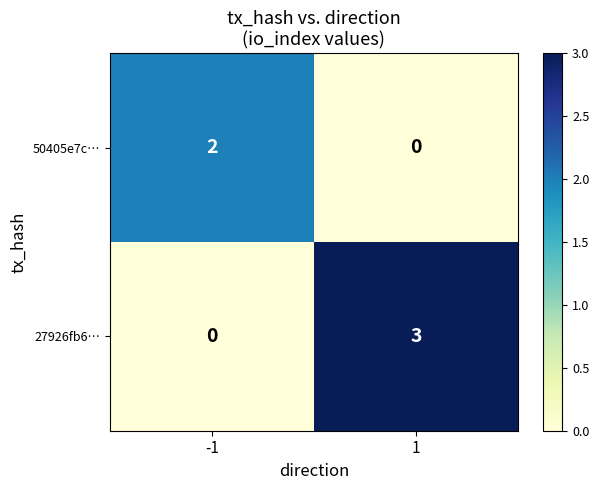

Which series has the widest spread of values?

27926fb6…